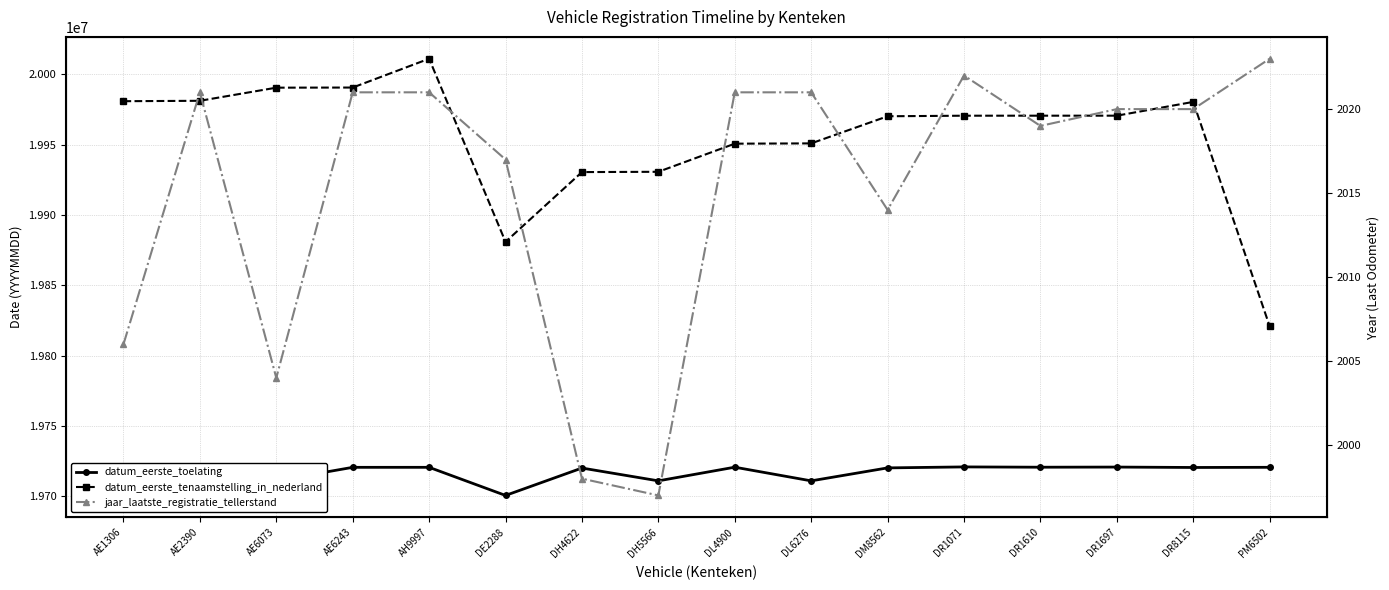

The value of jaar_laatste_registratie_tellerstand at DR8115 is 2020. True or false?

True